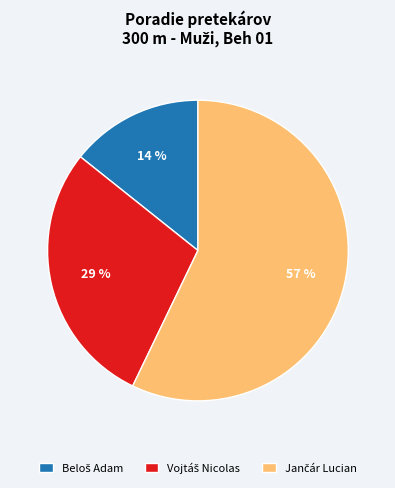

To the nearest percent, what is the difference between the largest and smallest slice percentages?

43%